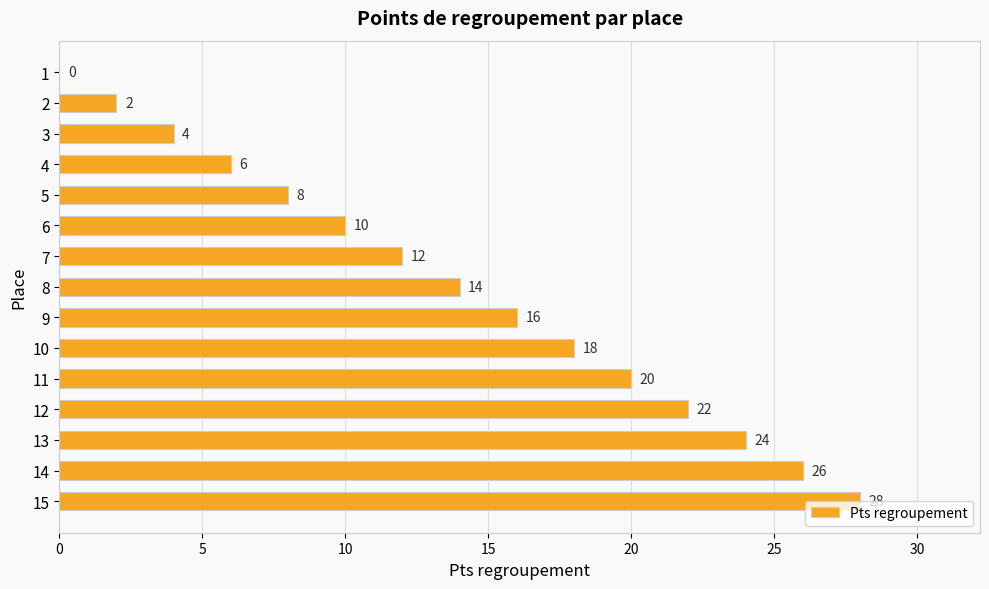

Is it true that the value at 5 is 10?

False